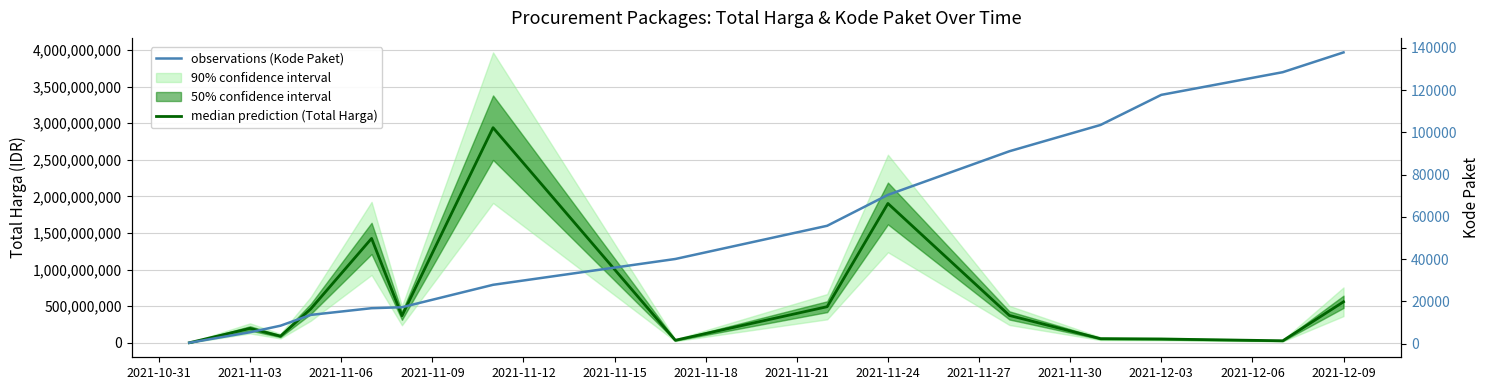

What is the value of the observations (Kode Paket) point at the 6th from the left?

17272